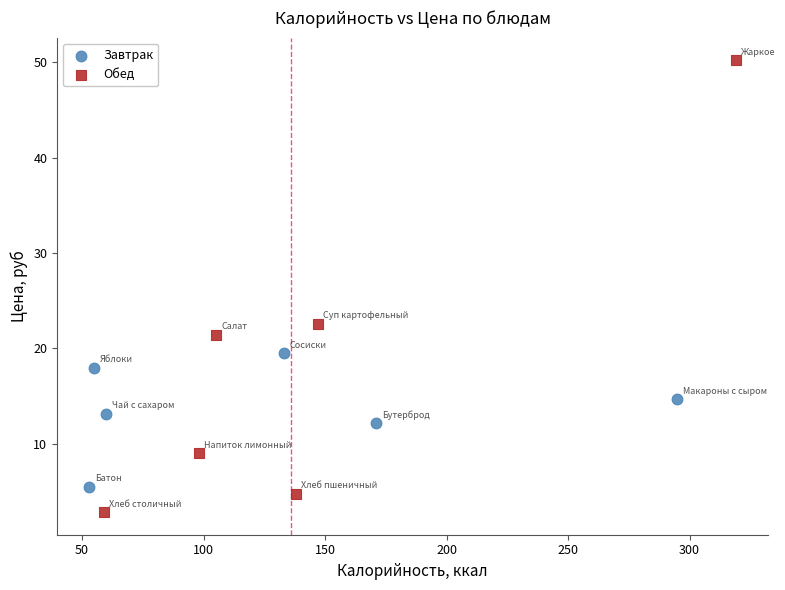

Which series contains the highest Y value?

Обед